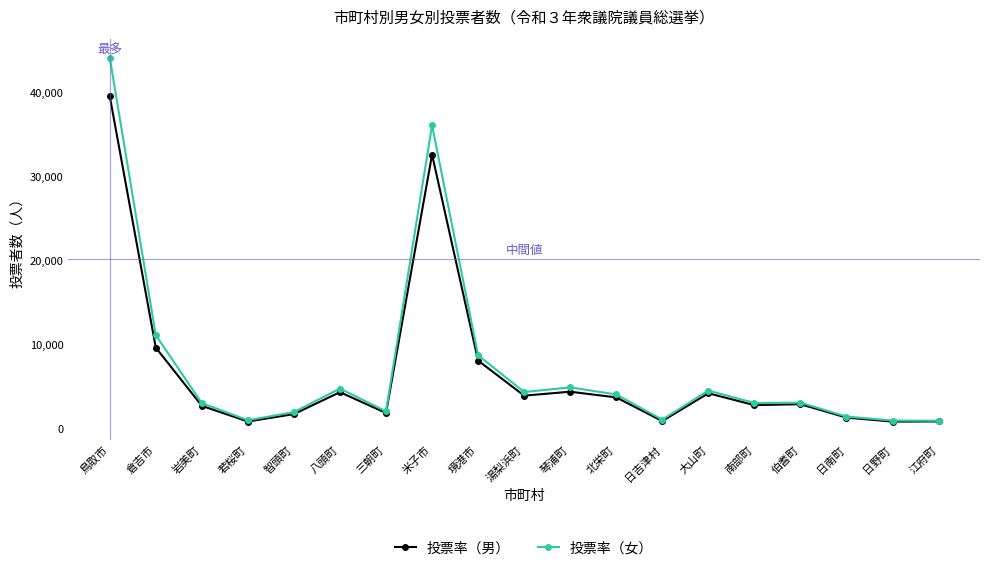

What is the difference between the highest and lowest values at 鳥取市?

4582